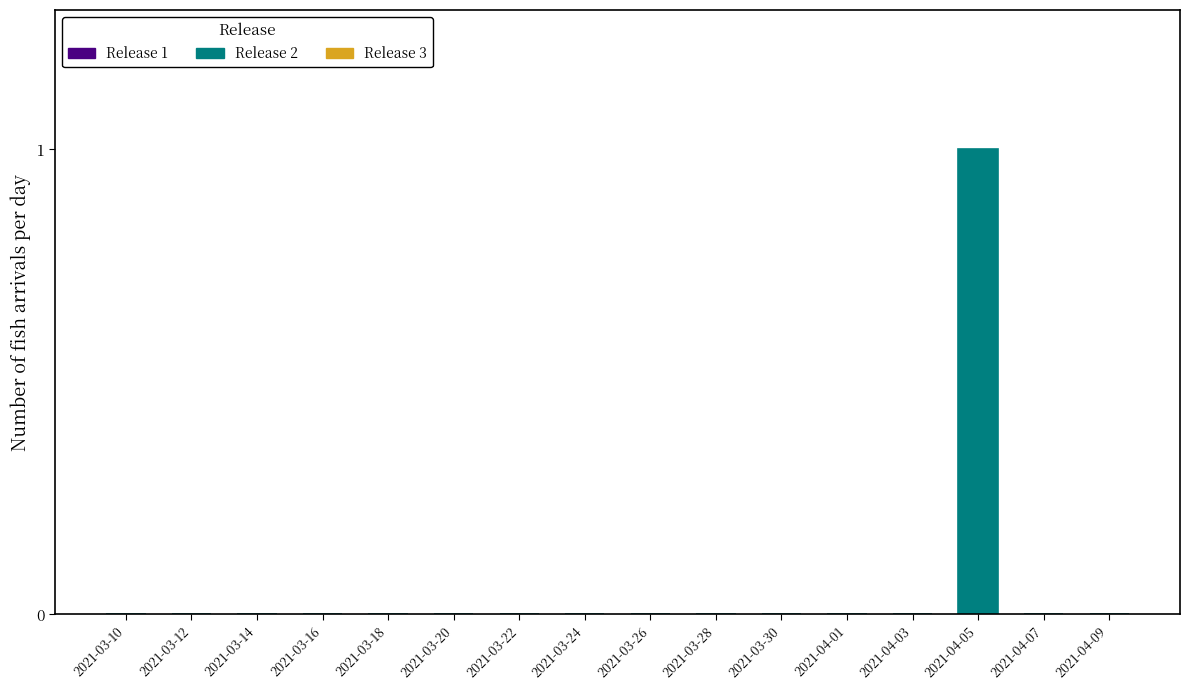

Reading left to right, extract all data points from this chart.

2021-03-10=0	2021-03-12=0	2021-03-14=0	2021-03-16=0	2021-03-18=0	2021-03-20=0	2021-03-22=0	2021-03-24=0	2021-03-26=0	2021-03-28=0	2021-03-30=0	2021-04-01=0	2021-04-03=0	2021-04-05=1	2021-04-07=0	2021-04-09=0